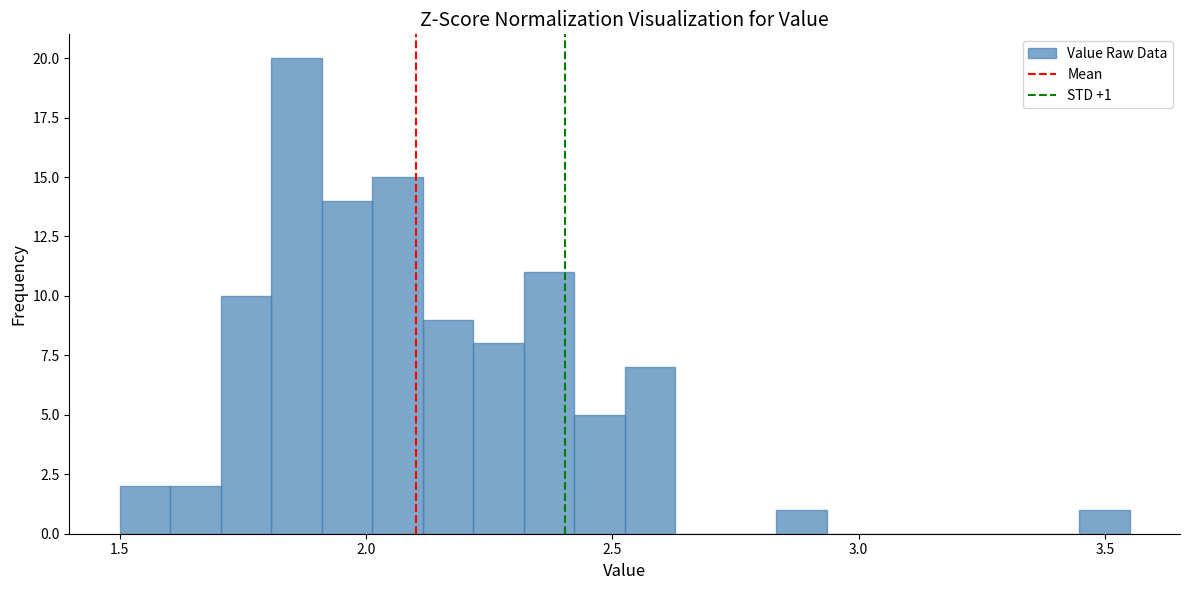

Around what value on the x-axis is the tallest bar? Give the approximate position of its centre, as read against the axis.

1.85